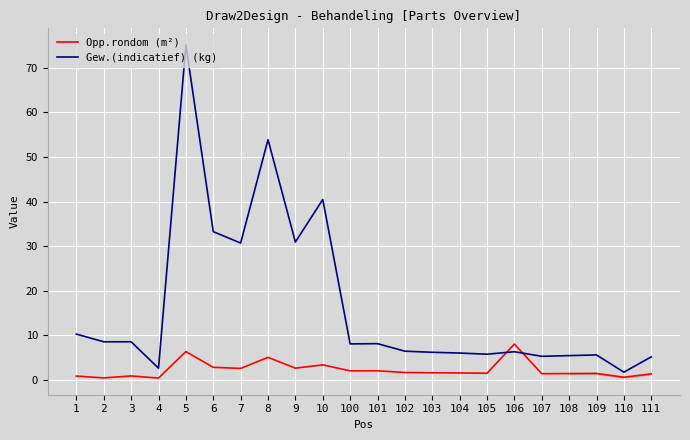

At which category does the chart reach its peak across all series?

5